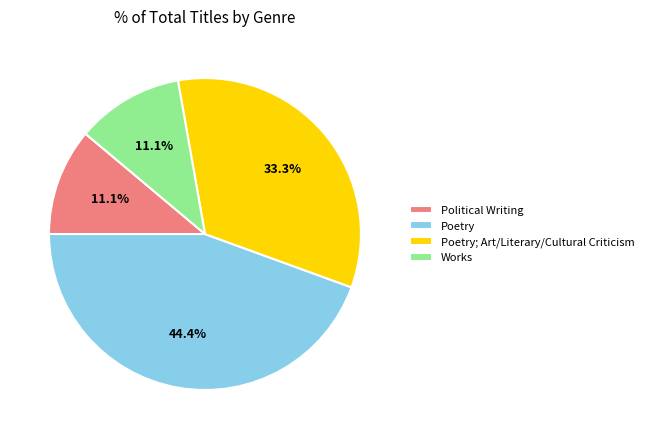

Does Political Writing represent more than half of the total?

No